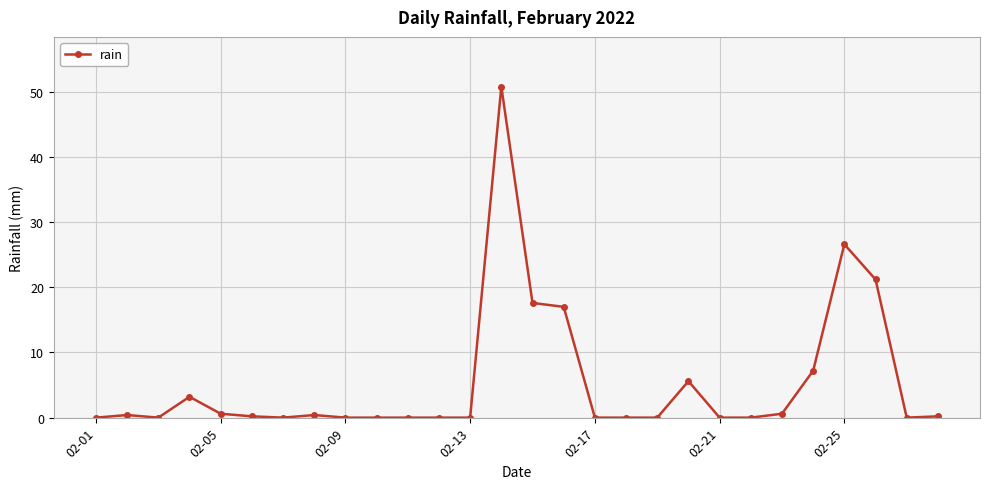

What is the value of the 14th point from the left?

50.8